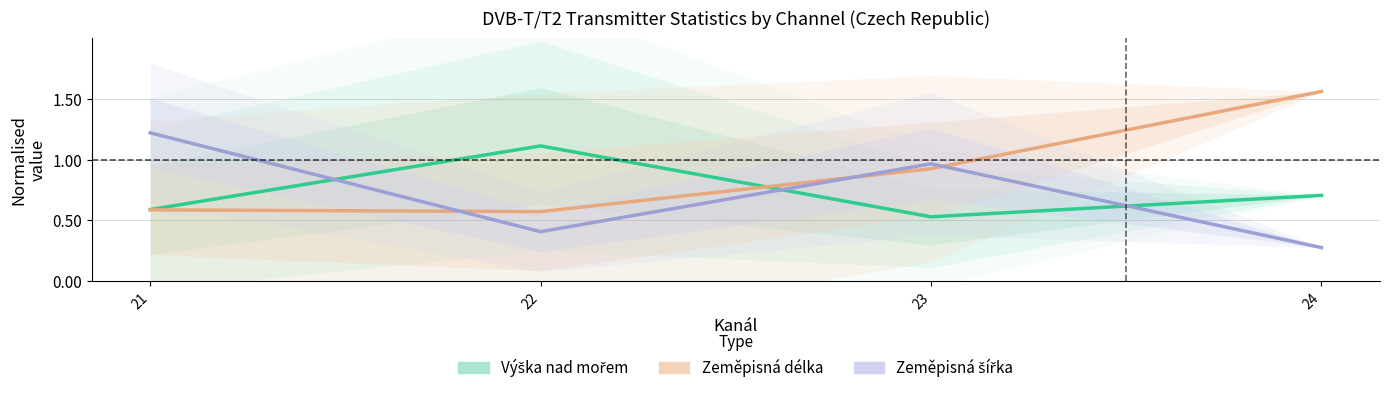

Reading right to left, extract all data points from this chart.

Výška nad mořem: 0.7	0.5	1.1	0.6
Zeměpisná délka: 1.6	0.9	0.6	0.6
Zeměpisná šířka: 0.3	1.0	0.4	1.2